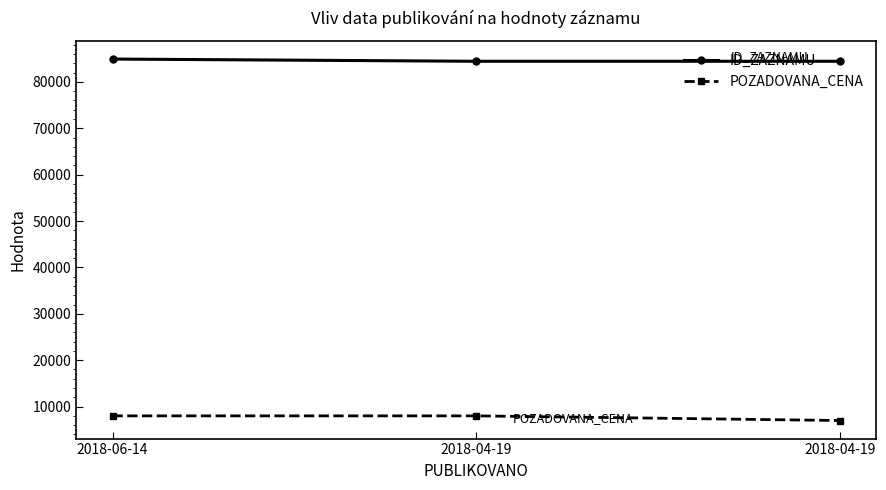

What are all the series names shown in the legend?

ID_ZAZNAMU, POZADOVANA_CENA